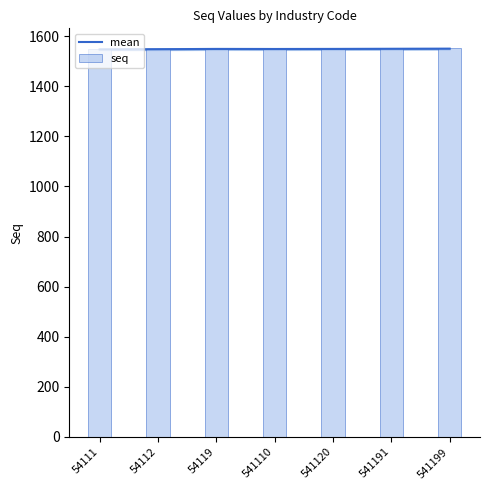

Reading right to left, list all the values displayed in this chart.

mean: 541199=1550.0	541191=1549.5	541120=1549.0	541110=1548.8	54119=1549.0	54112=1548.0	54111=1547.0
seq: 541199=1553.0	541191=1552.0	541120=1550.0	541110=1548.0	54119=1551.0	54112=1549.0	54111=1547.0